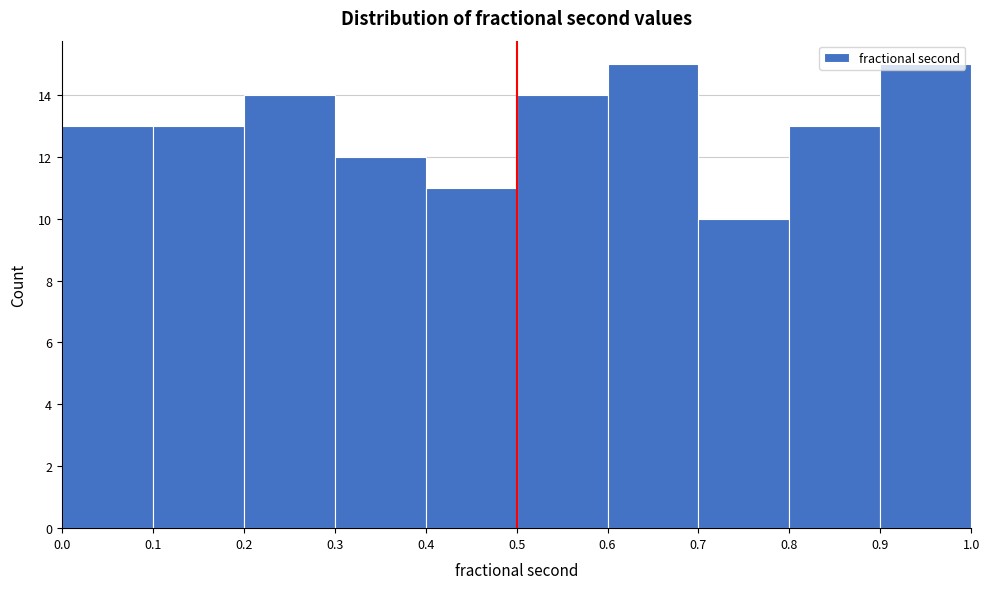

How tall is the bar that spans 0.4 to 0.5 on the x-axis? The values are not printed on the chart, so give them approximately, as read against the axis.

11